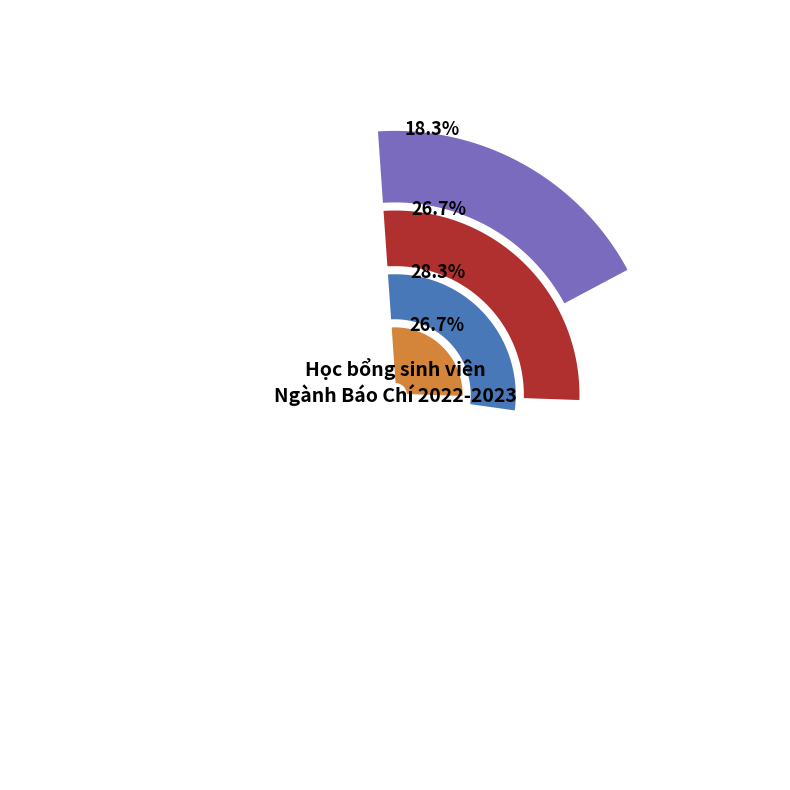

To the nearest percent, what is the difference between the Khá and Xuất sắc slice percentages?

10%